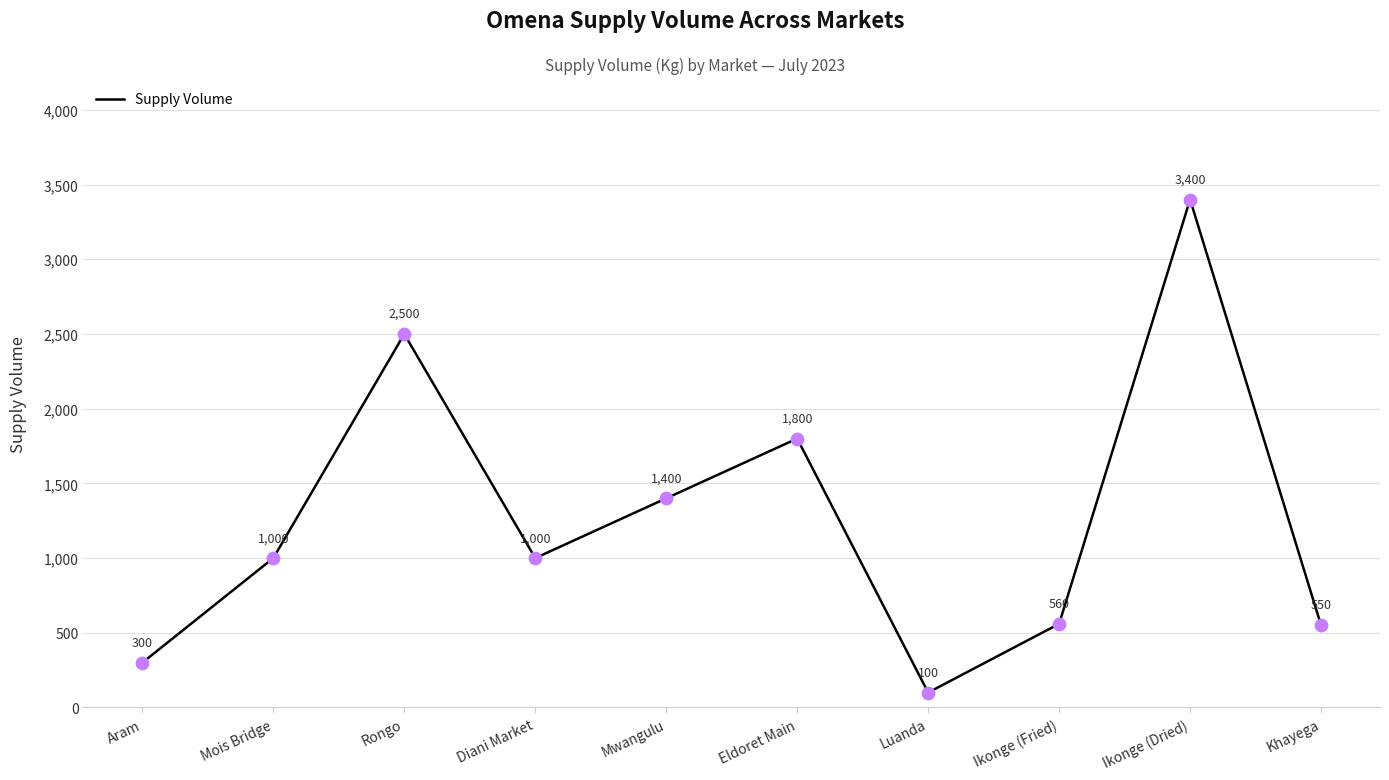

Approximately how many times larger is the value at Diani Market compared to Mwangulu?

0.7